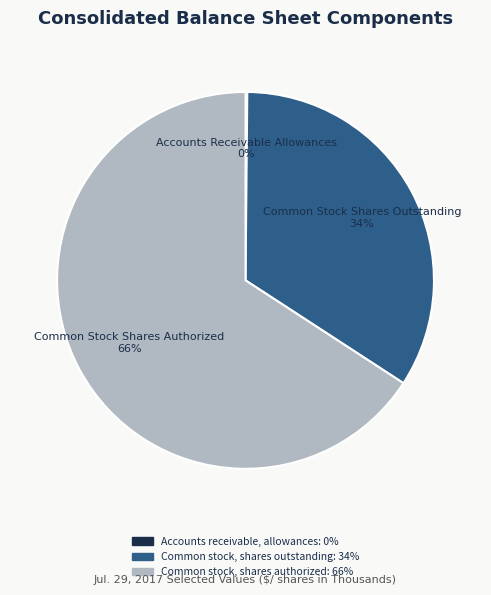

Does any single category account for the majority?

Yes